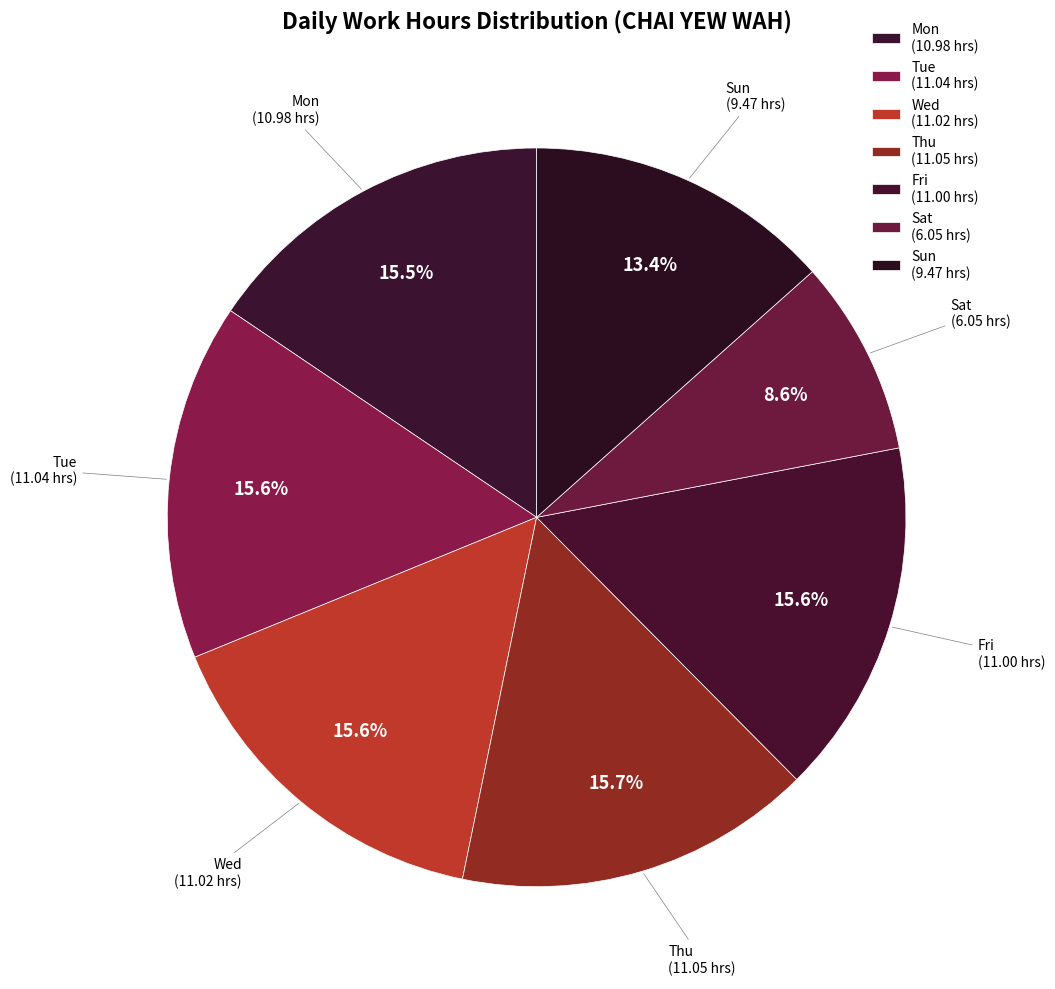

How many segments does this pie chart have?

7